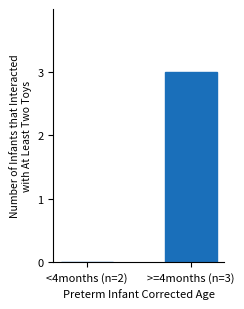

How many values are between 0 and 3?

2